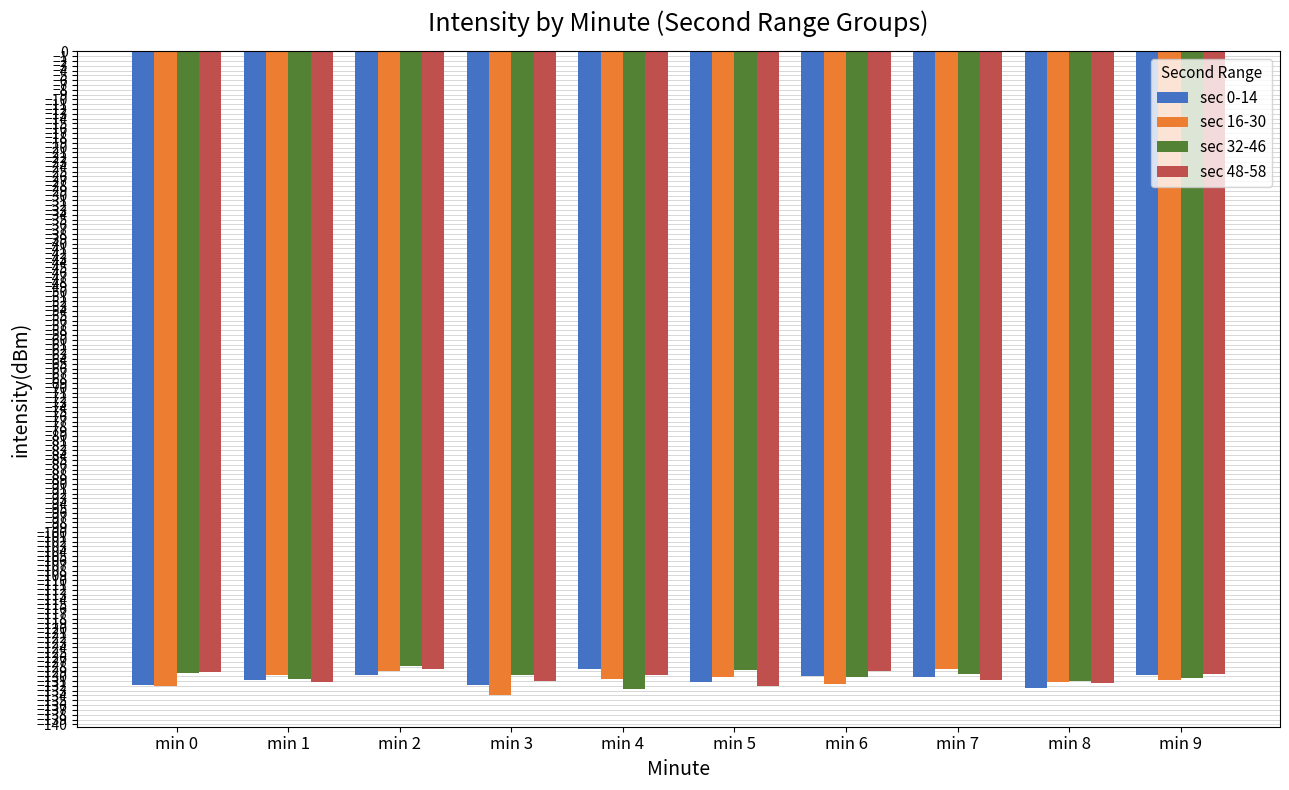

The value of sec 0-14 at min 2 is -42.9. True or false?

False